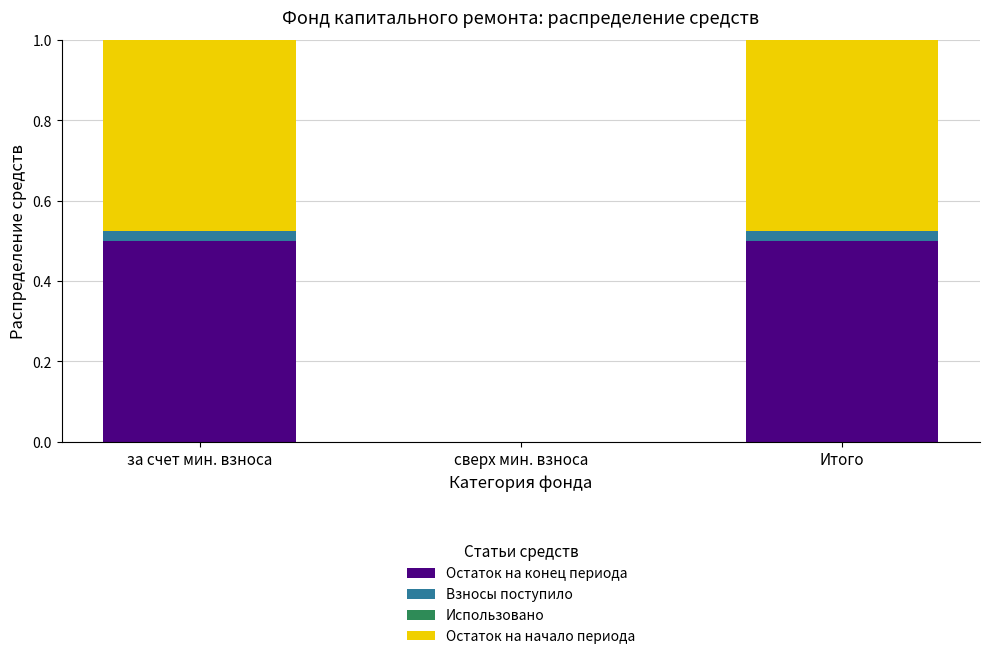

What is the total value across all series at за счет мин. взноса?

1.0